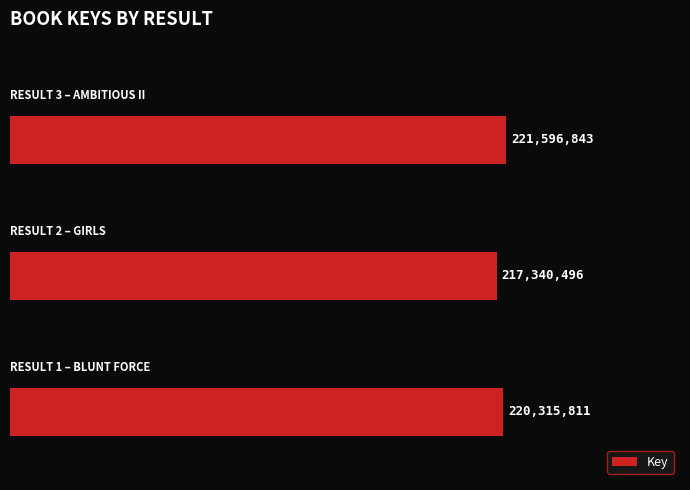

What is the average value?

219751050